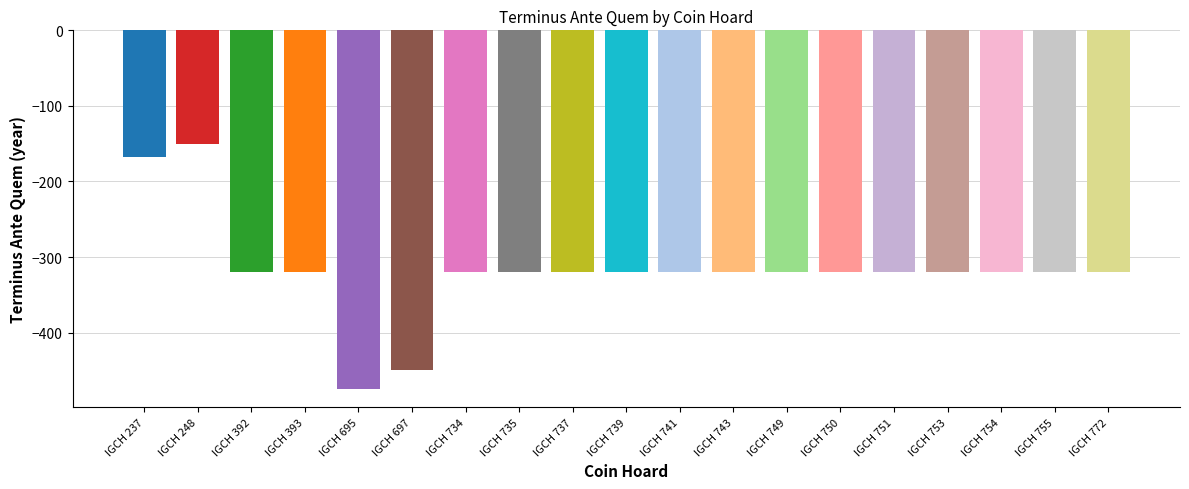

The value at IGCH 749 is -320. True or false?

True